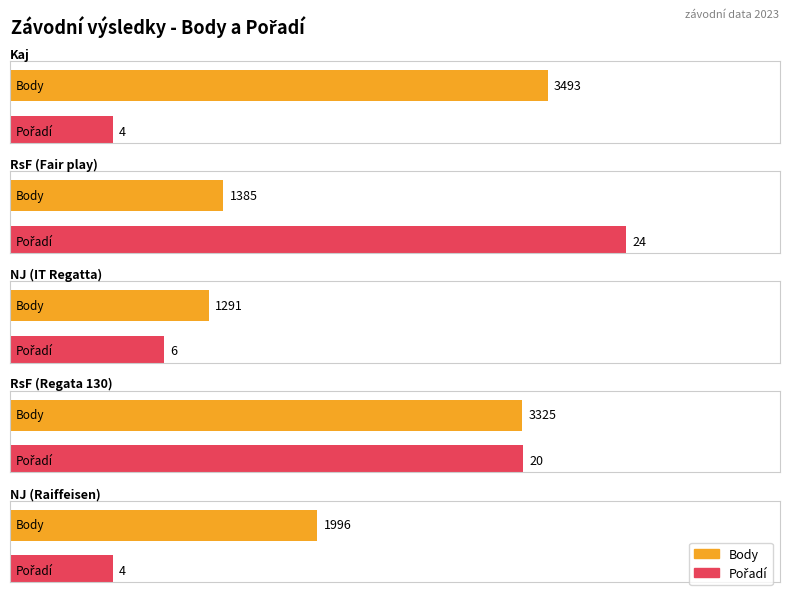

What is the total value across all series at RsF (Fair play)?

1409